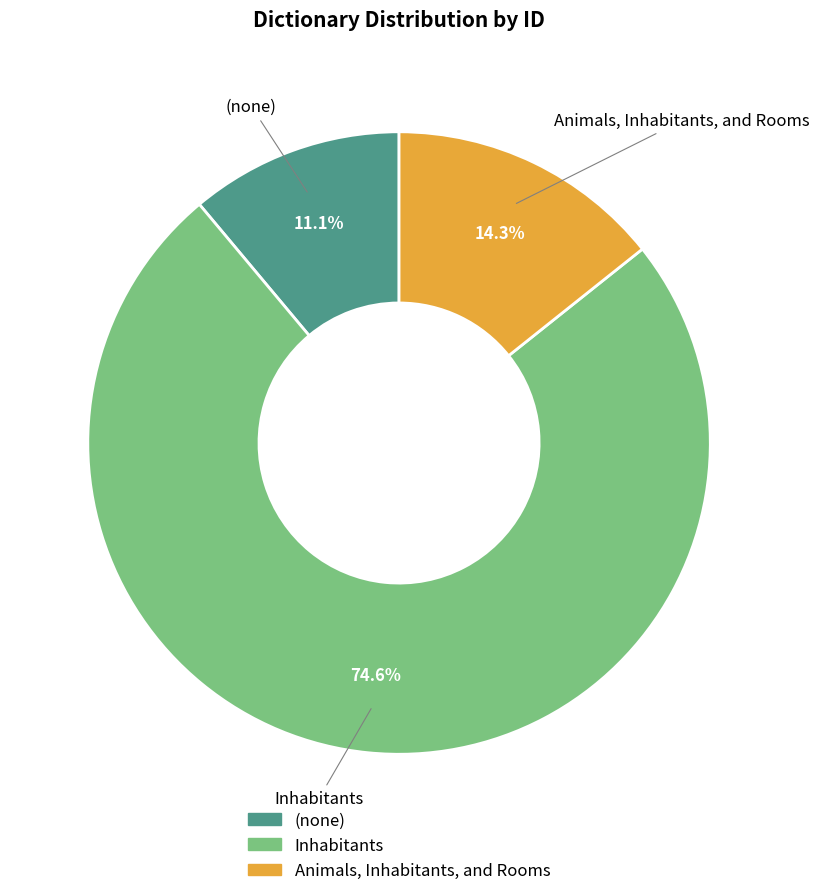

Is there any slice that represents more than half of the pie?

Yes